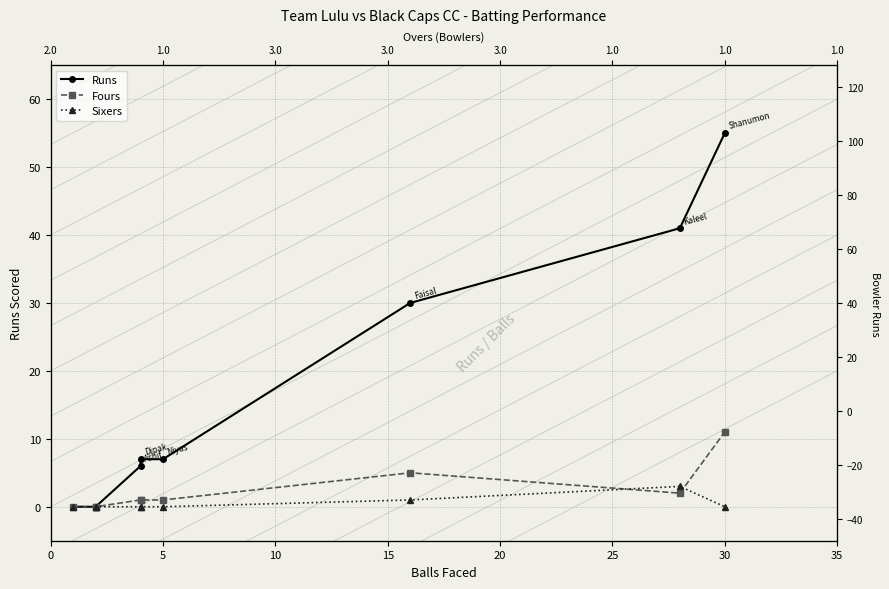

The value of Fours at 30 is 2. True or false?

False